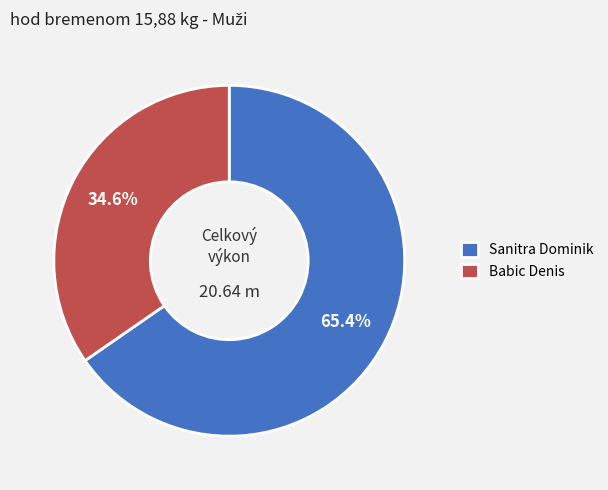

Which category has the smallest portion of the pie?

Babic Denis